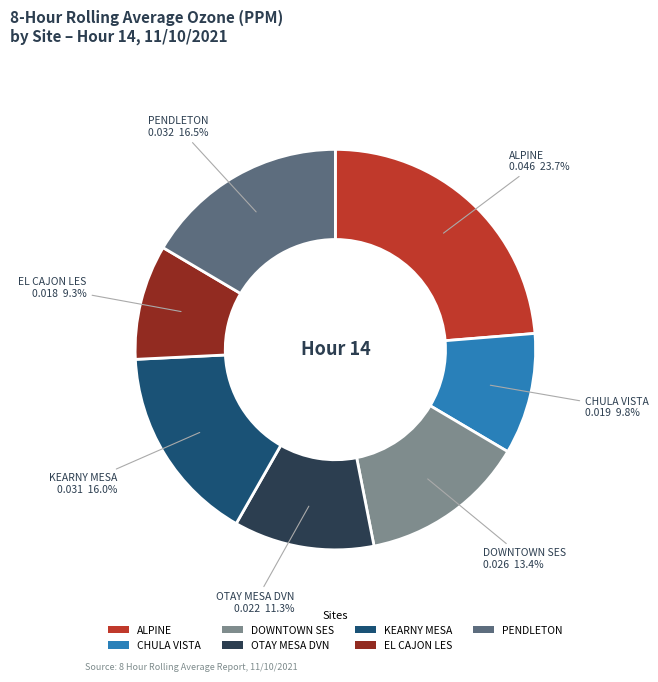

What is the smallest slice in the pie chart?

EL CAJON LES